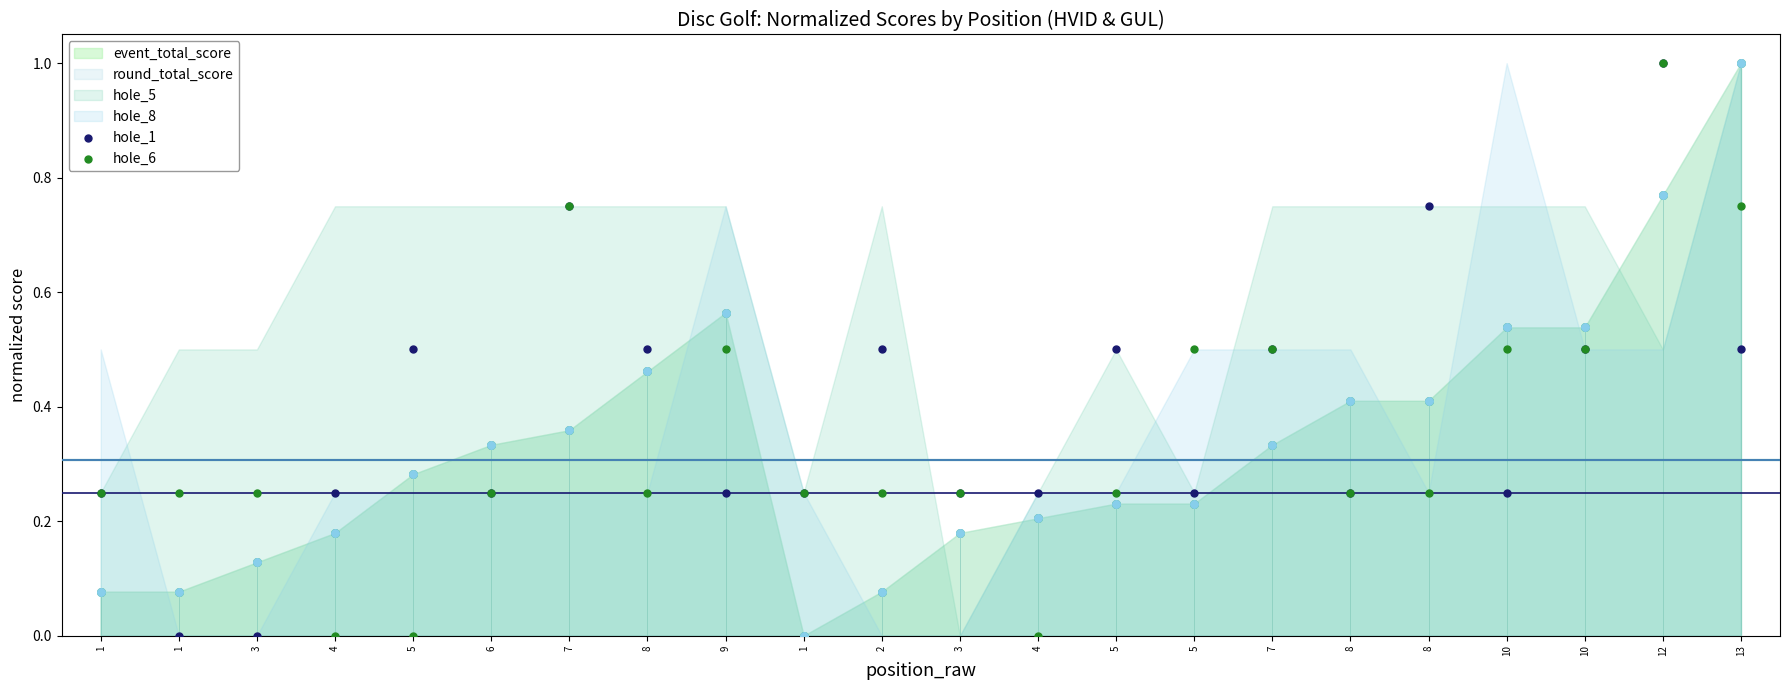

Which series reaches the minimum Y coordinate?

hole_1